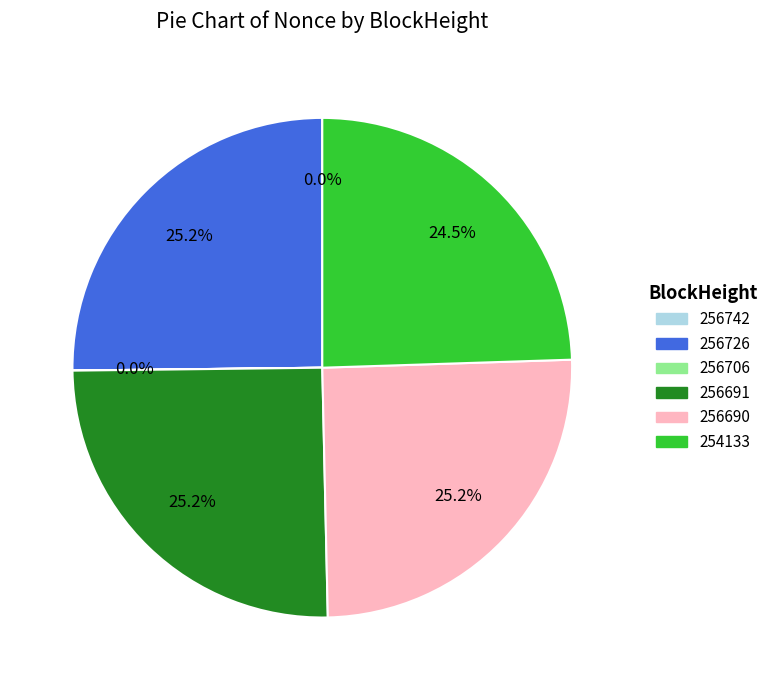

Is there any slice that represents more than half of the pie?

No